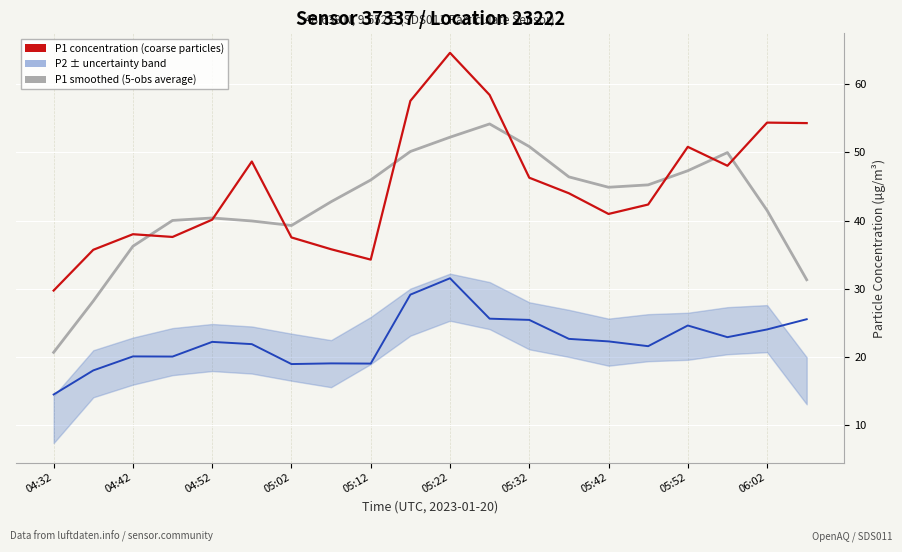

What is the lowest value of the P1 smoothed (5-obs average) series?

20.7